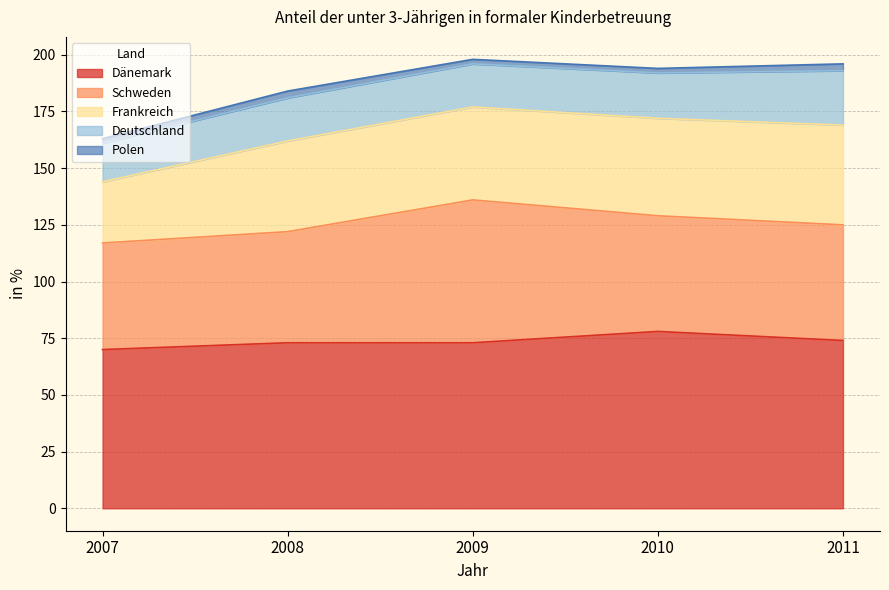

What is the sum of all Dänemark values?

368